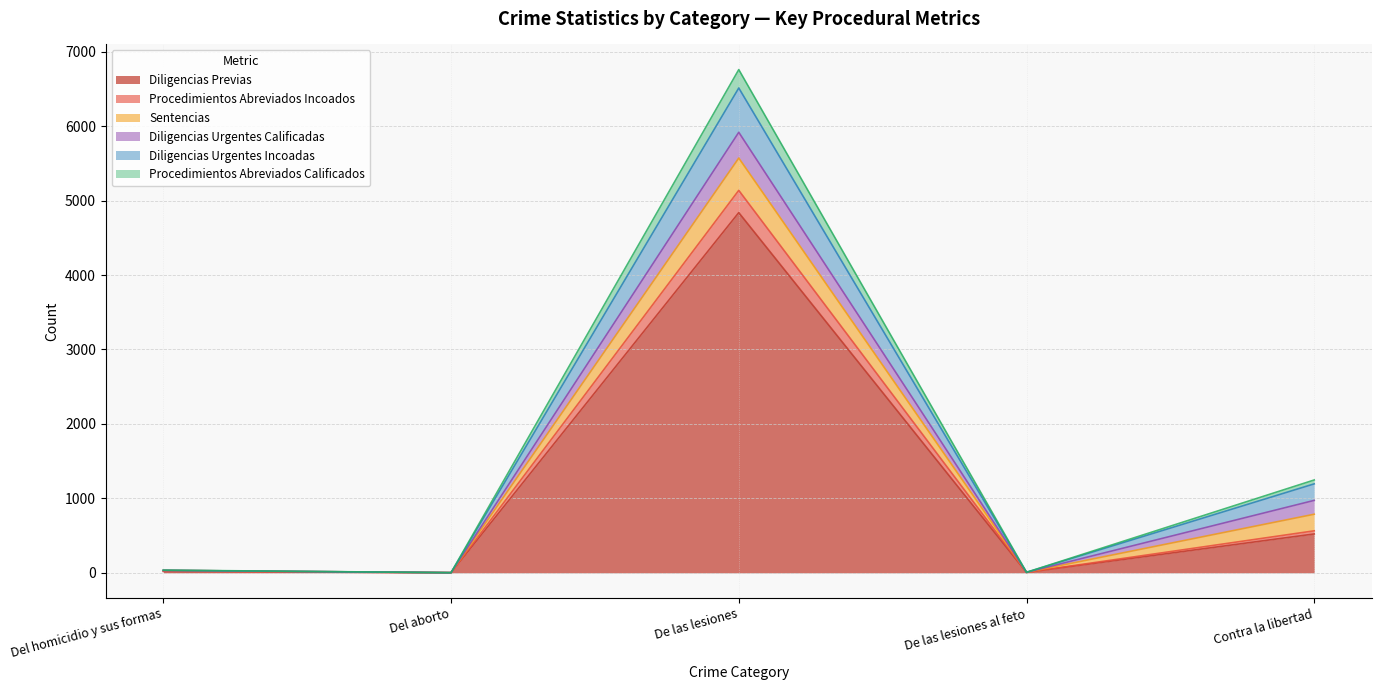

True or false: Procedimientos Abreviados Incoados has a value of 1300 at Contra la libertad.

False